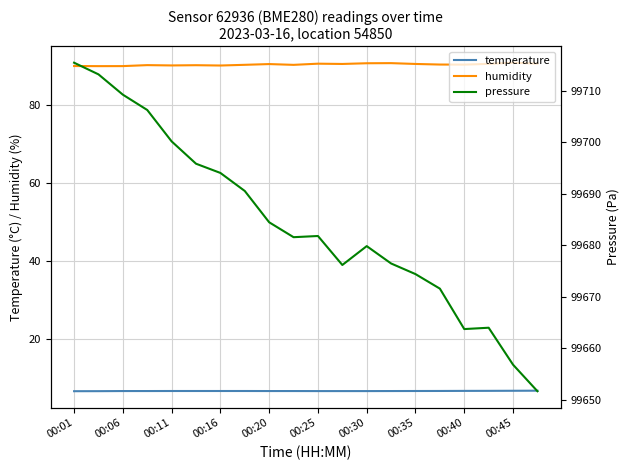

Reading right to left, what are all the values shown in this chart?

temperature: 6.7	6.7	6.7	6.7	6.7	6.6	6.6	6.6	6.6	6.6	6.6	6.6	6.6	6.6	6.6	6.6	6.6	6.6	6.6	6.6
humidity: 90.5	90.7	90.5	90.2	90.3	90.4	90.6	90.6	90.4	90.5	90.2	90.4	90.2	90.0	90.1	90.0	90.1	89.9	89.9	89.9
pressure: 99651.7	99656.8	99664.0	99663.7	99671.6	99674.4	99676.5	99679.8	99676.2	99681.8	99681.6	99684.4	99690.5	99694.0	99695.8	99700.1	99706.2	99709.2	99713.1	99715.4